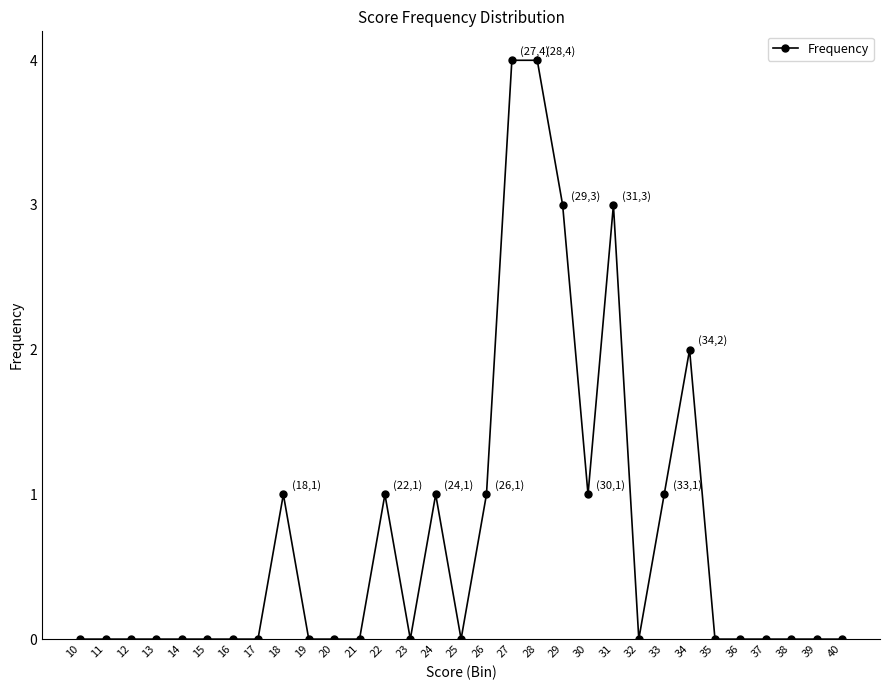

What is the difference between the maximum and minimum values?

4